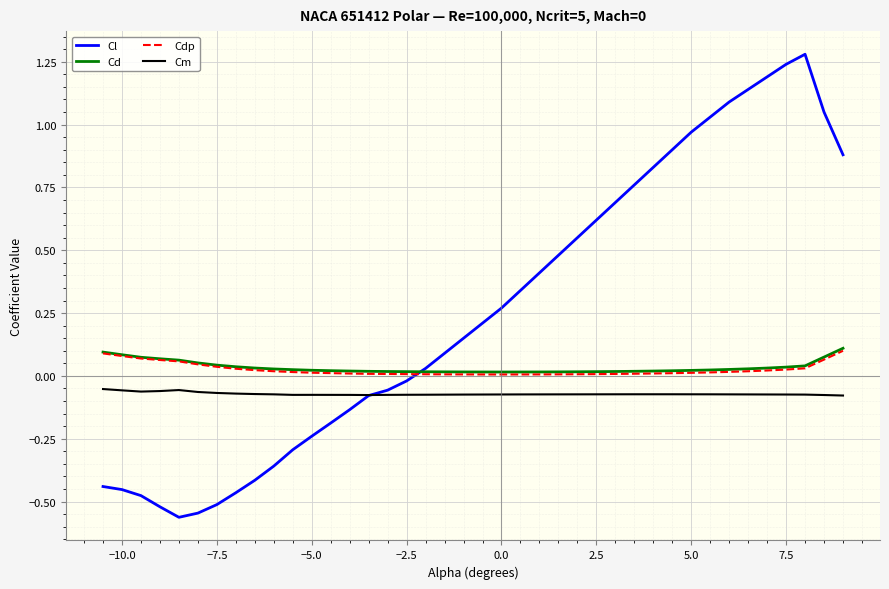

Which series has the widest spread of values?

Cl